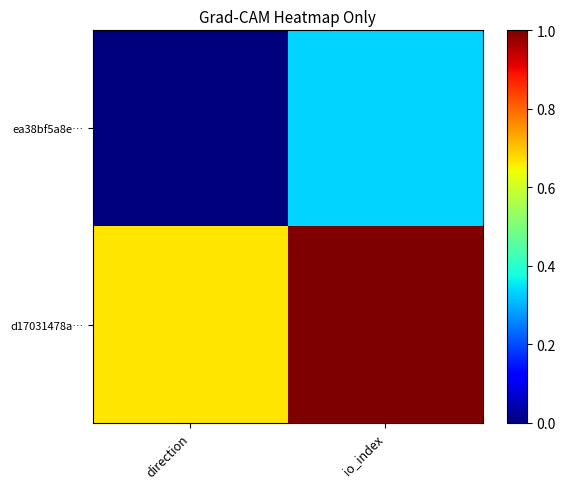

Reading left to right, what are all the values shown in this chart?

ea38bf5a8e…: direction=0.0	io_index=0.3
d17031478a…: direction=0.7	io_index=1.0